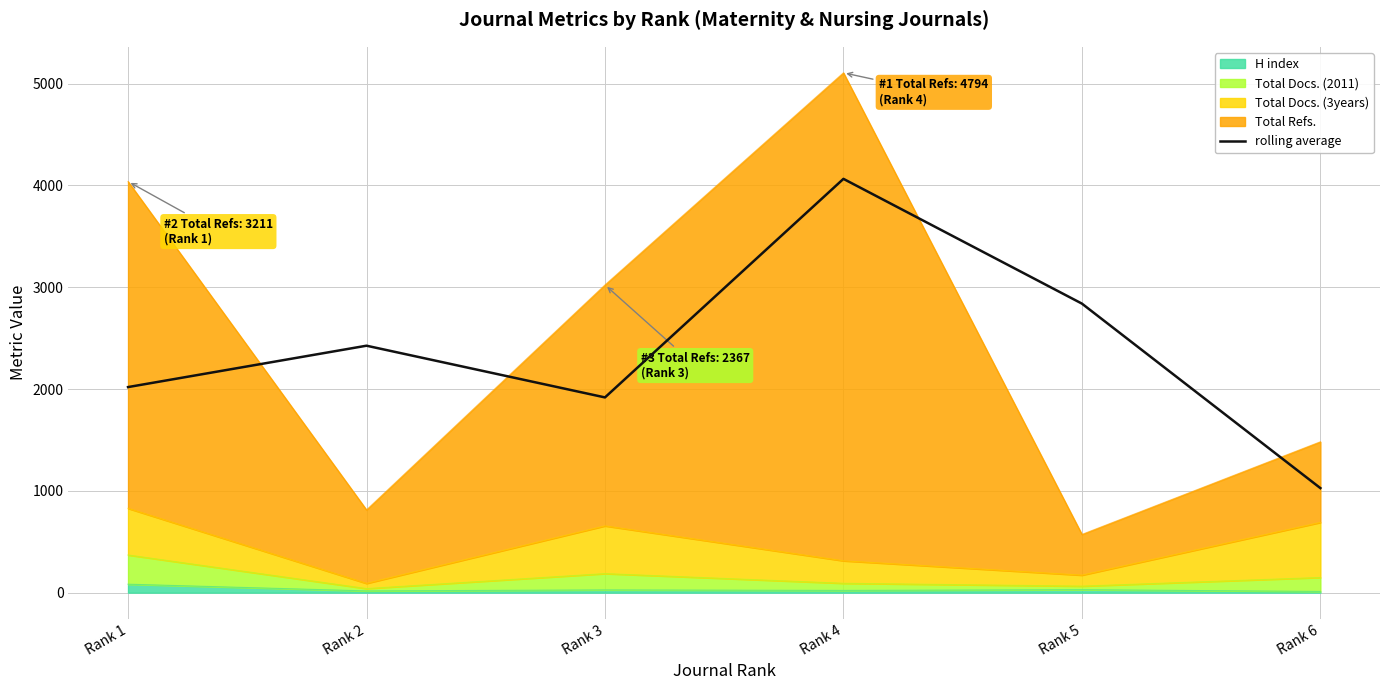

How many interior local peaks (higher than both neighbors) does the data have?

2